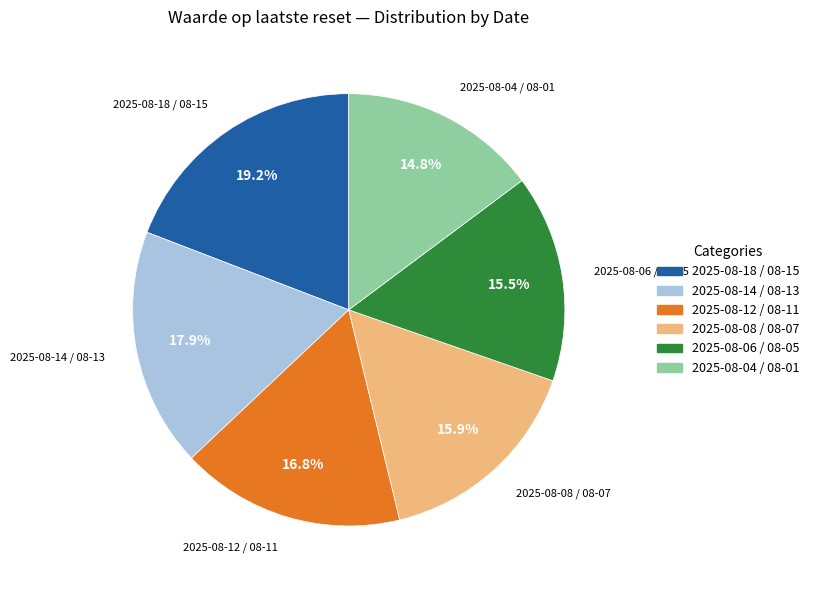

Does any single category account for the majority?

No